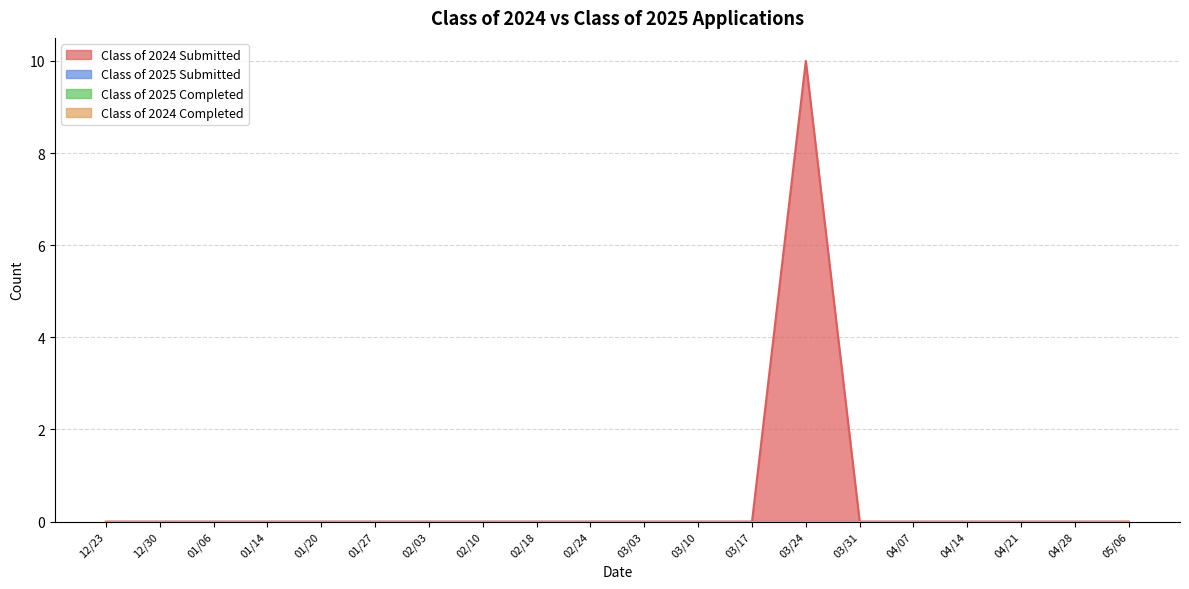

What are all the series names shown in the legend?

Class of 2024 Submitted, Class of 2025 Submitted, Class of 2025 Completed, Class of 2024 Completed